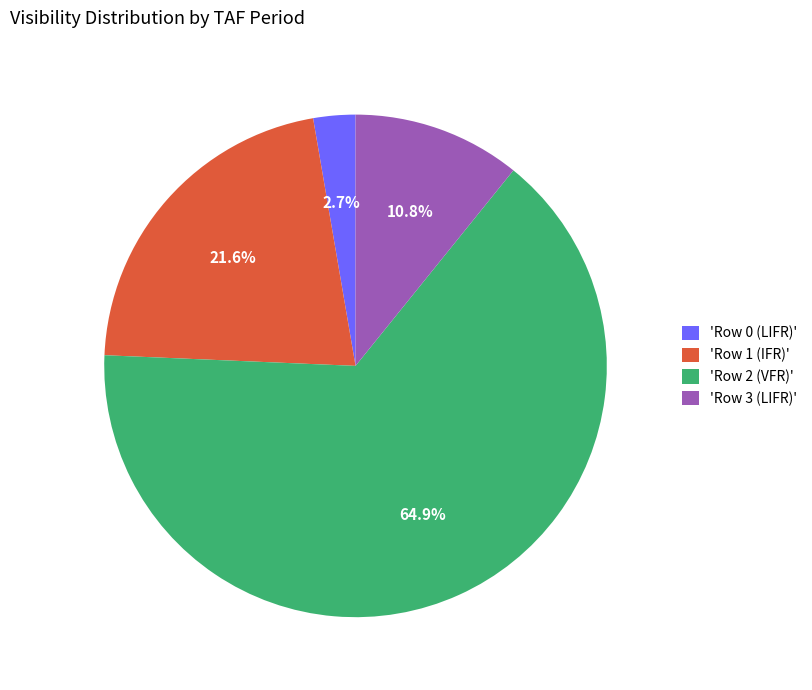

Which slice is the smallest?

'Row 0 (LIFR)'